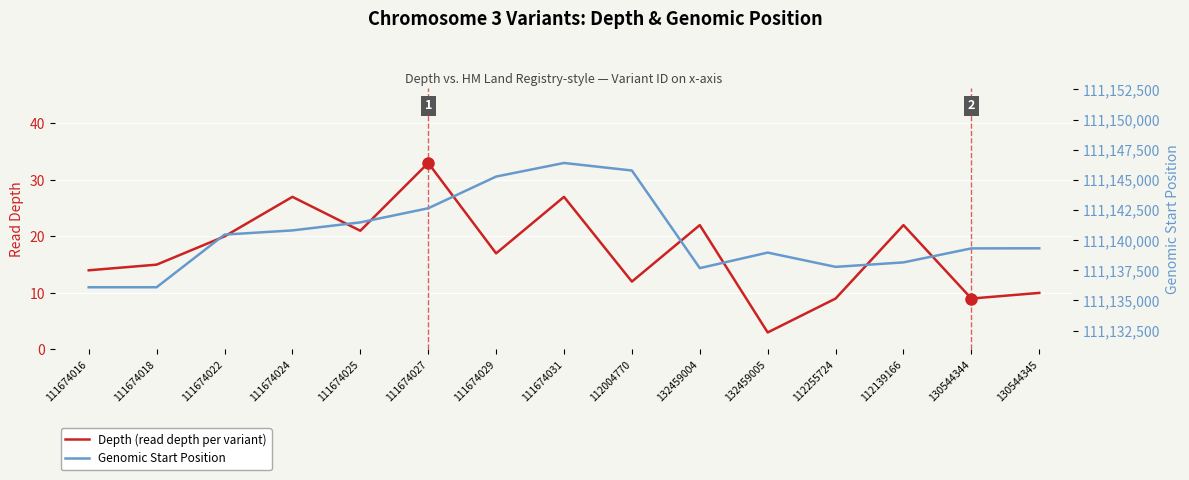

At which category is the sum across all series the highest?

111674031